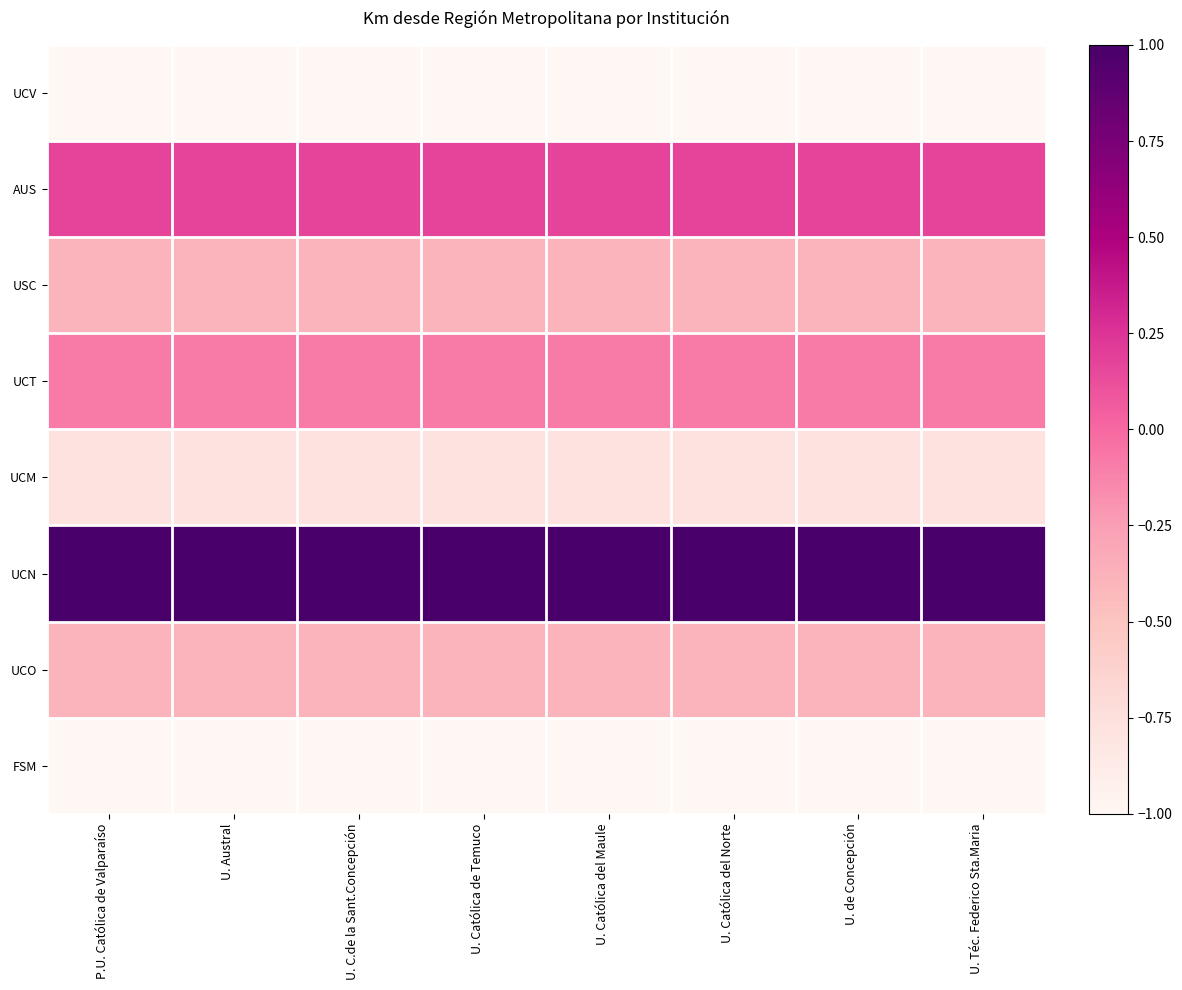

Which has a higher value, P.U. Católica de Valparaíso or U. Católica de Temuco?

P.U. Católica de Valparaíso